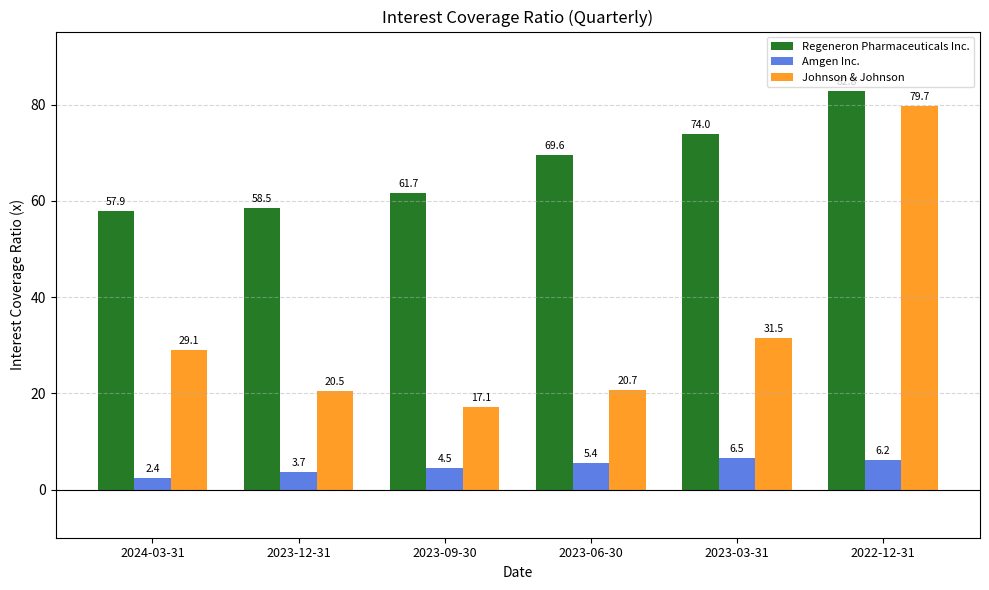

List the series in order of their peak value, highest first.

Regeneron Pharmaceuticals Inc., Johnson & Johnson, Amgen Inc.